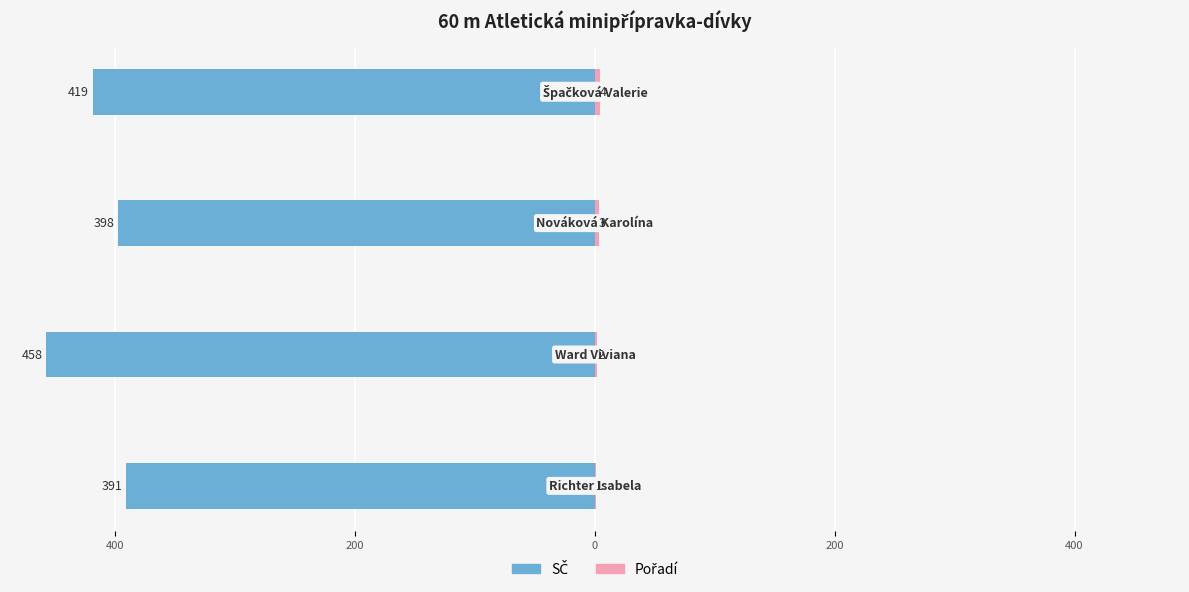

The SČ series shows -683 at 0. True or false?

False